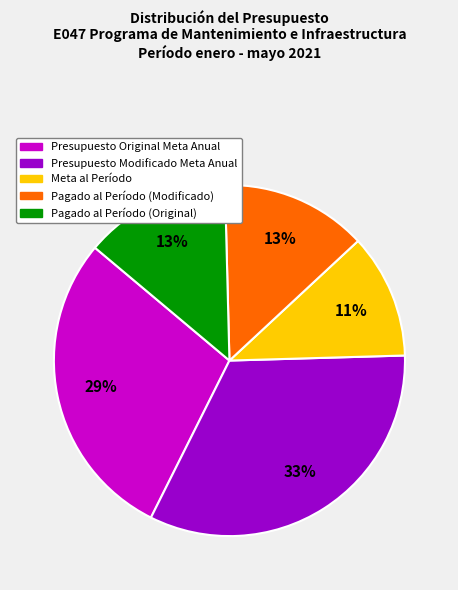

What percentage is the Presupuesto Modificado Meta Anual slice, to the nearest percent?

33%